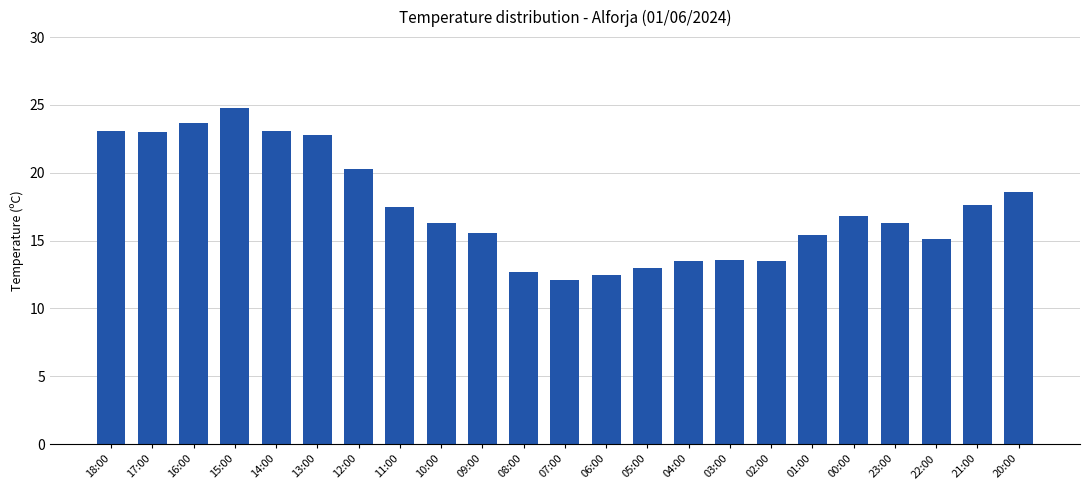

Read the value at 10:00.

16.3